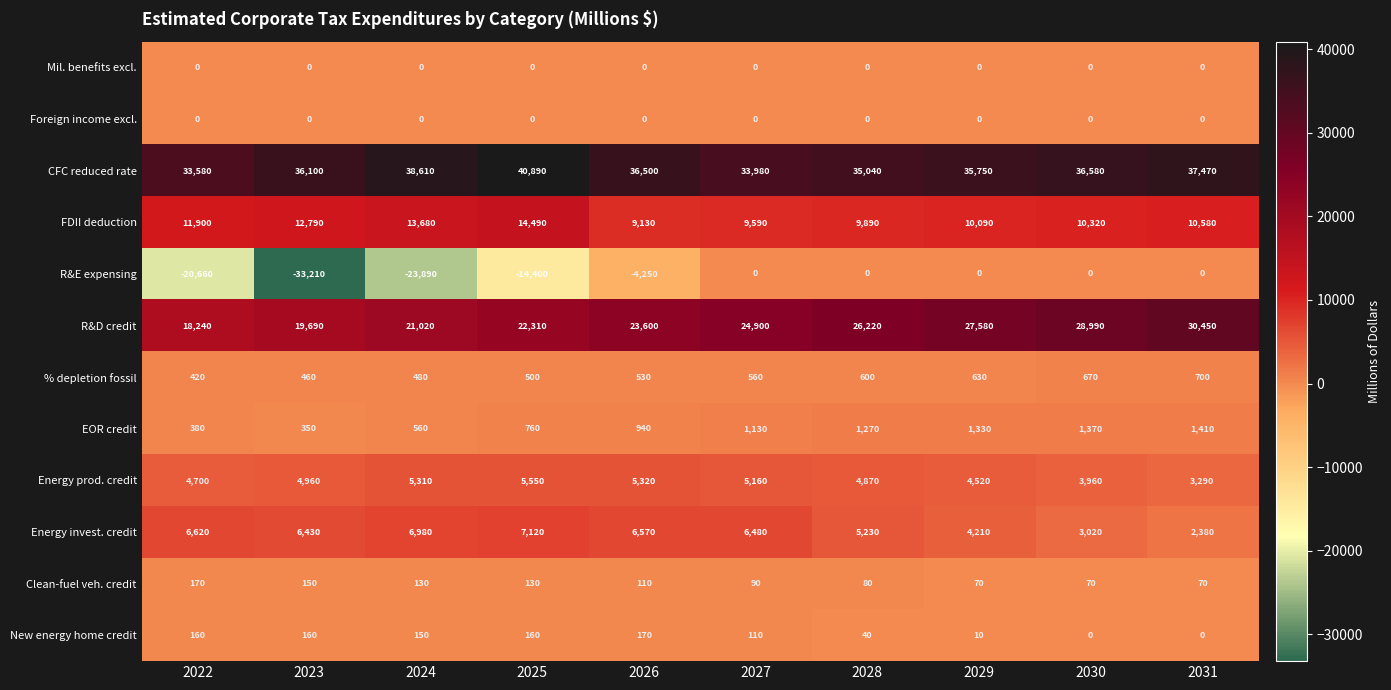

What is the difference between the highest and lowest values at 2023?

69310